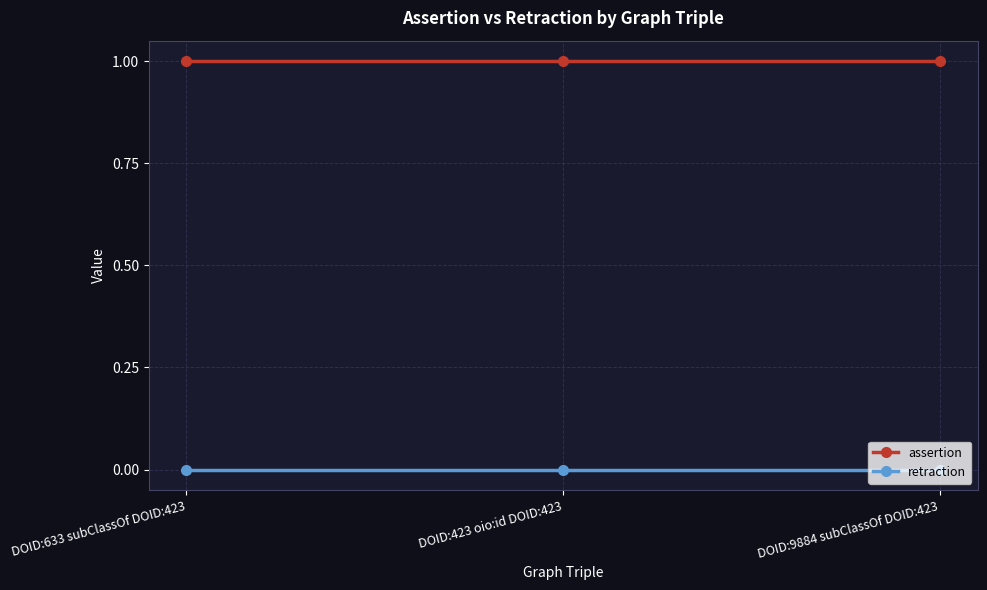

Rank the series by their average value, from lowest to highest.

retraction, assertion